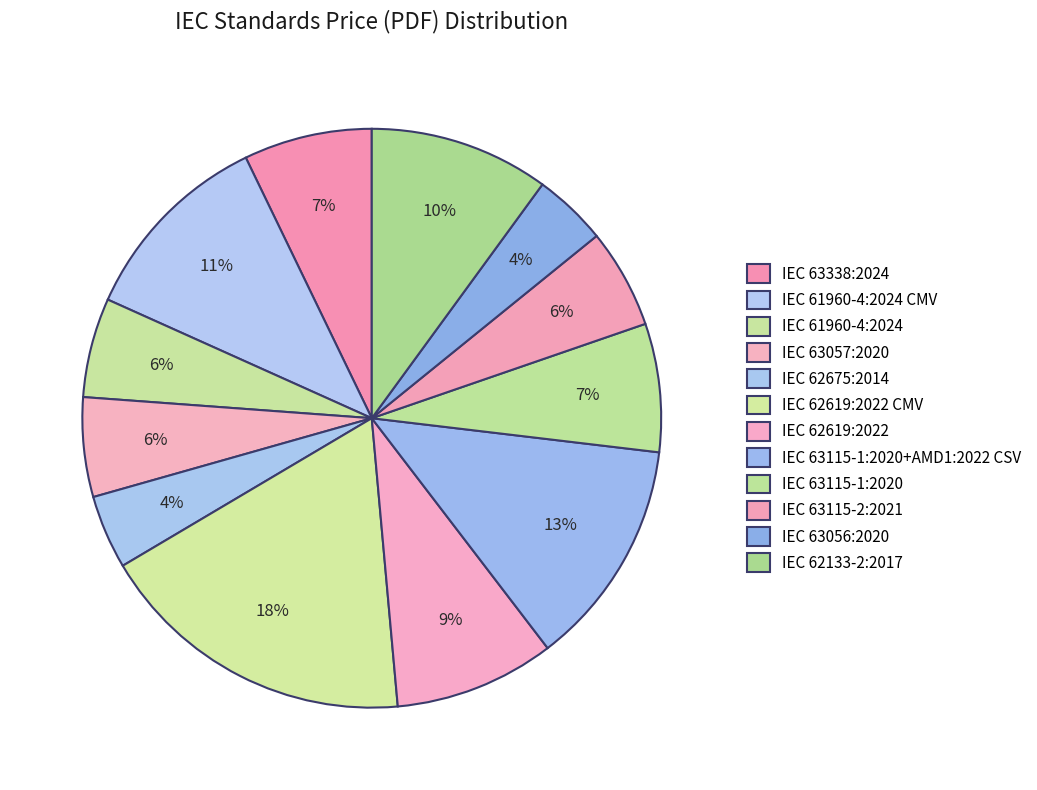

How many slices are in this pie chart?

12